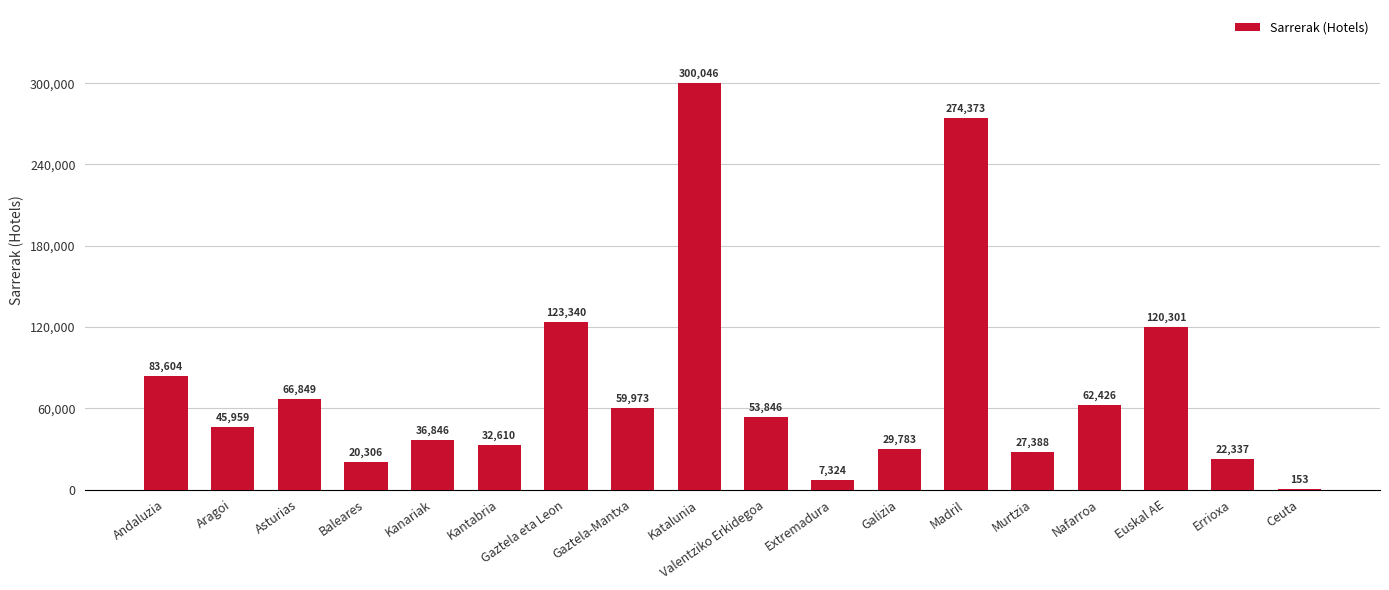

True or false: the data shows 153.0 at Ceuta.

True